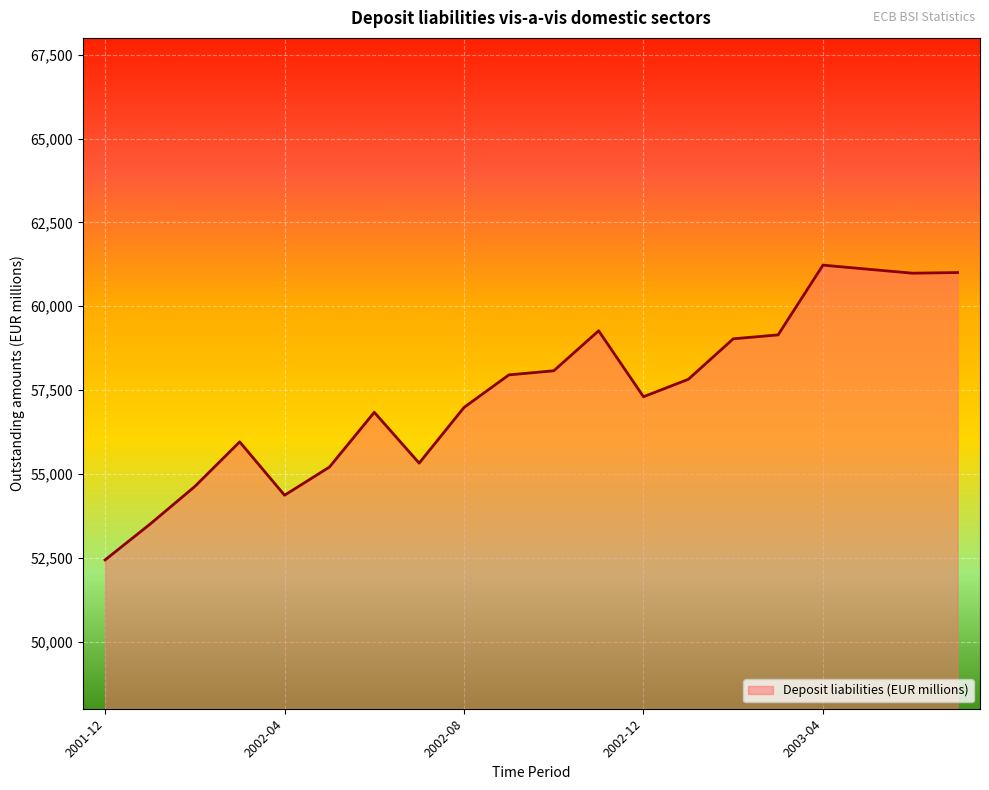

What is the difference between the maximum and minimum values?

8788.9